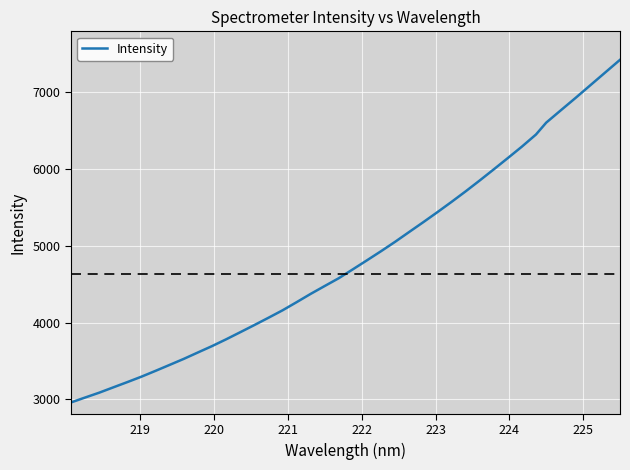

What is the difference between the maximum and minimum values?

4466.8